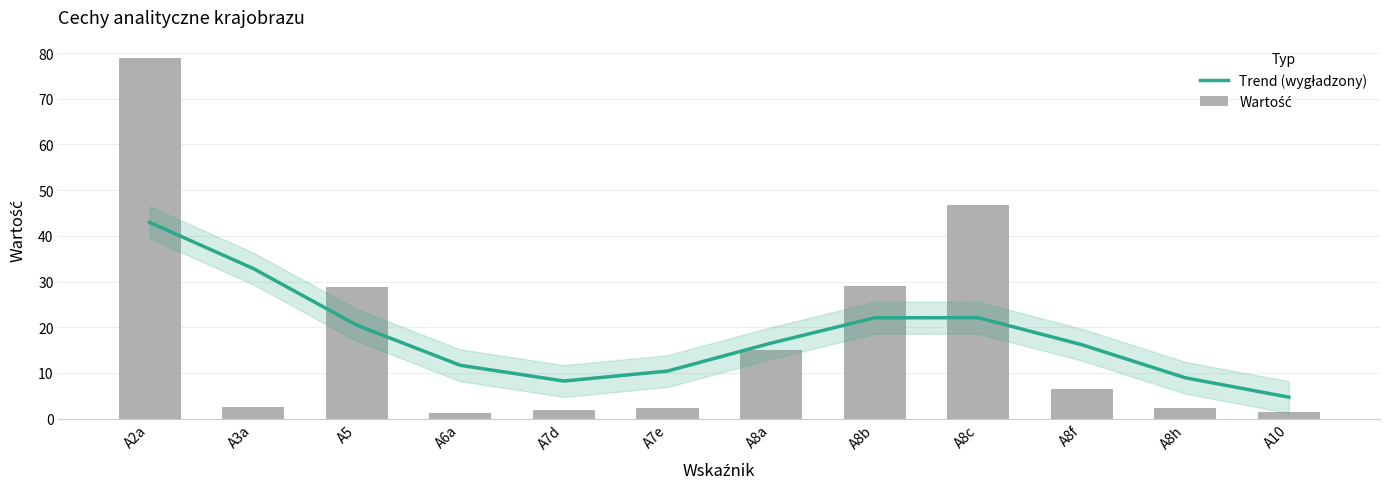

Which series changed the most between A3a and A5?

Wartość